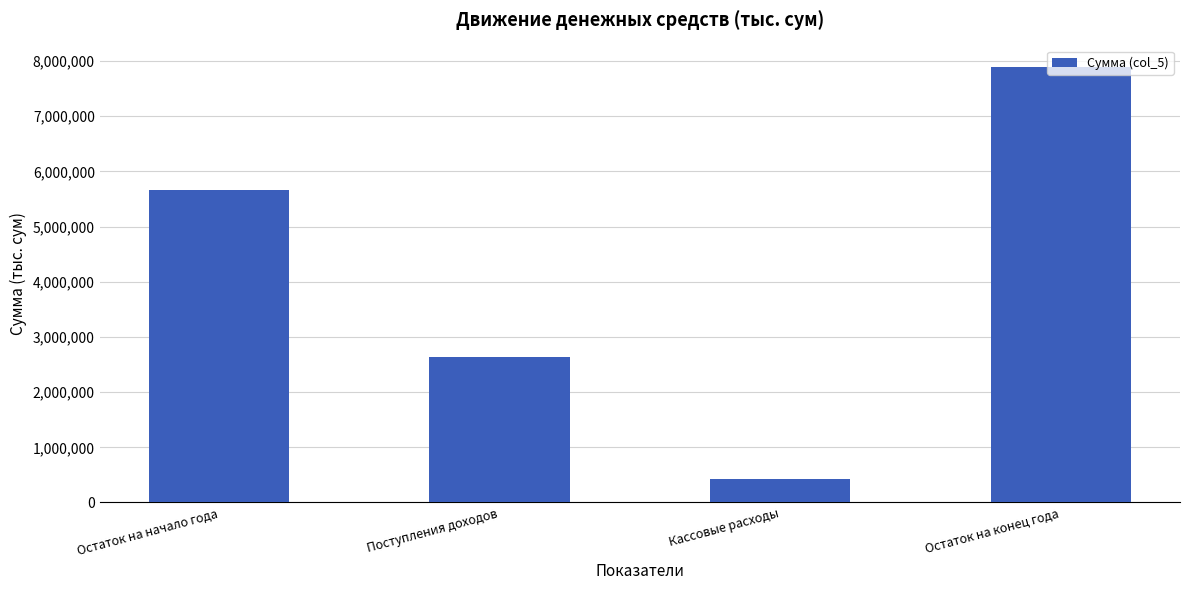

List the labels in order of value, smallest first.

Кассовые расходы, Поступления доходов, Остаток на начало года, Остаток на конец года